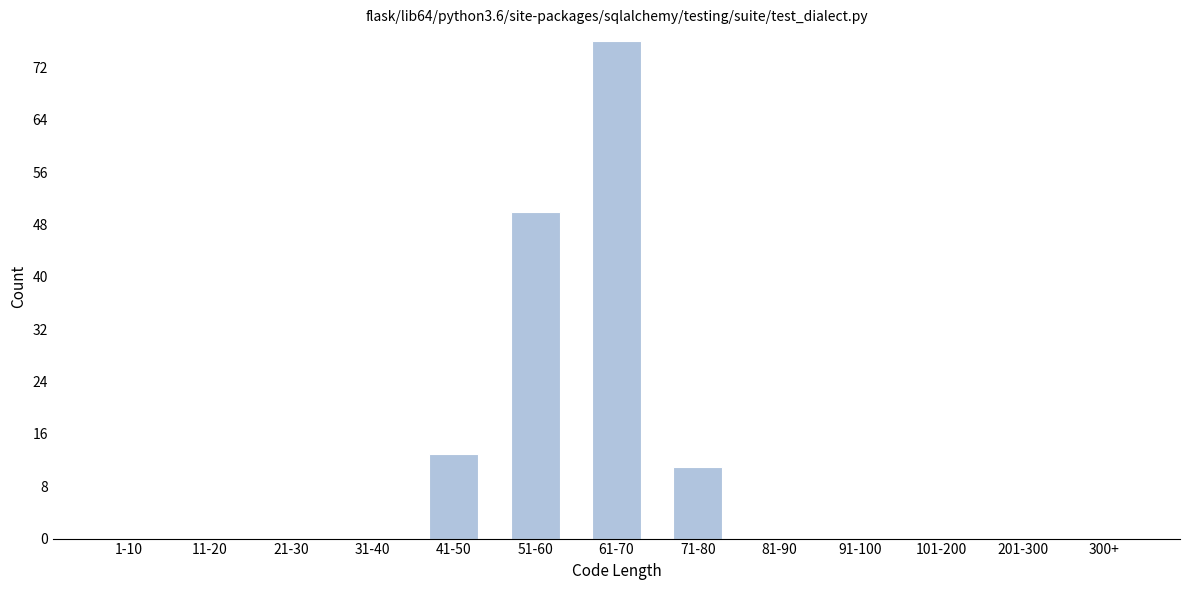

Reading right to left, transcribe all the data shown in this chart.

300+=0	201-300=0	101-200=0	91-100=0	81-90=0	71-80=11	61-70=76	51-60=50	41-50=13	31-40=0	21-30=0	11-20=0	1-10=0